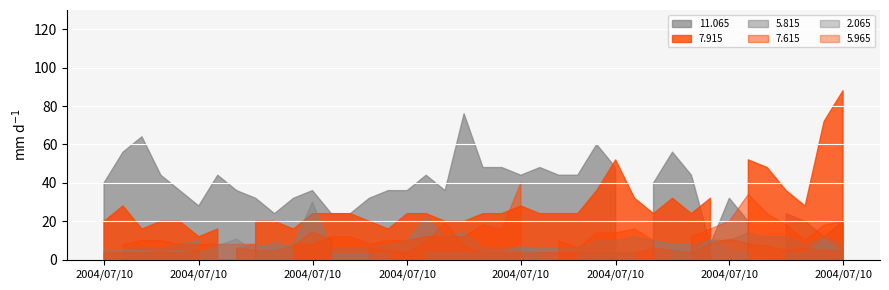

What is the sum of all 5.815 values?

2015.9